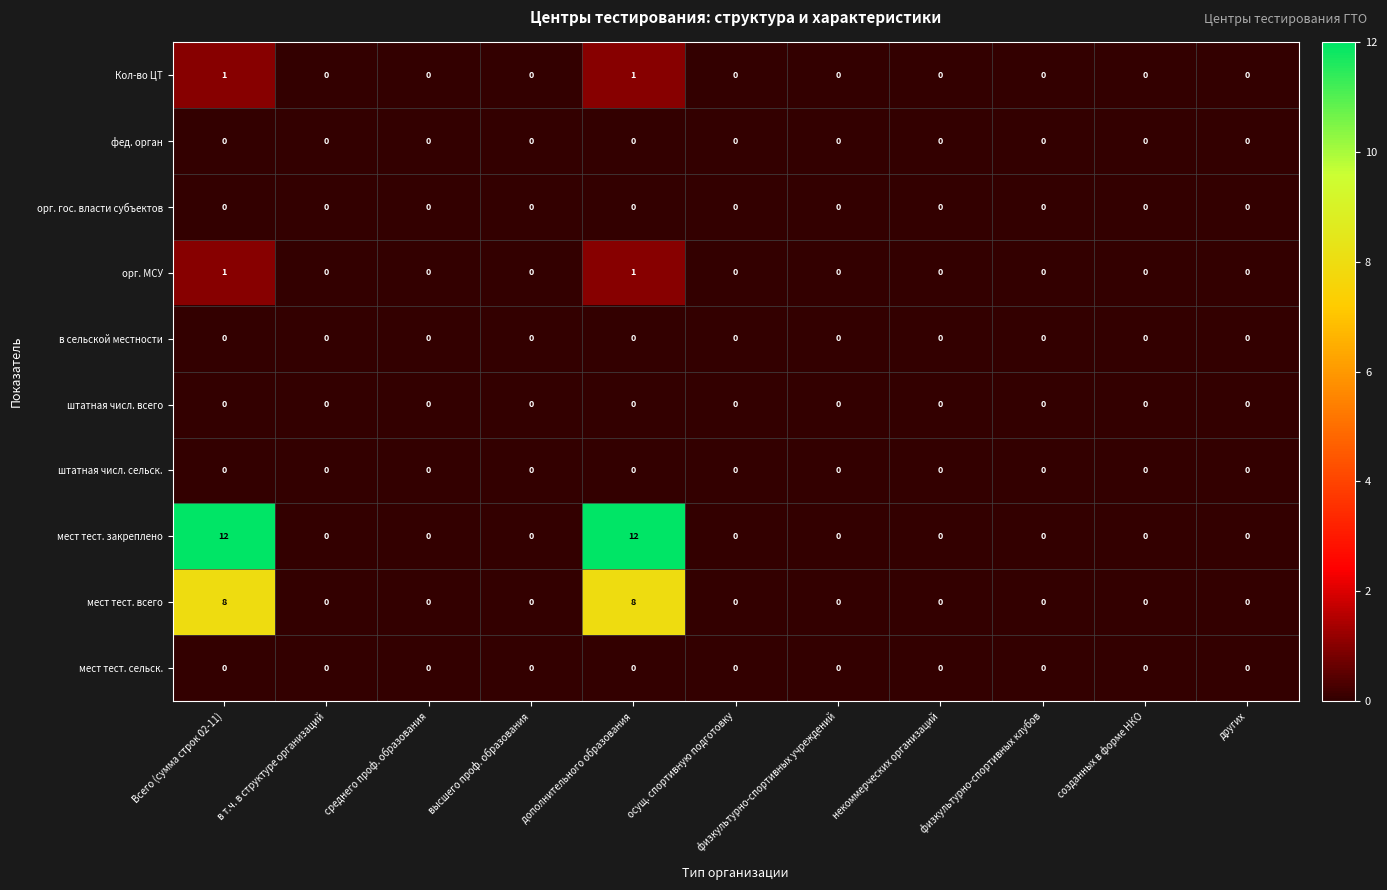

Count the мест тест. всего values in the range 0 to 1.

9